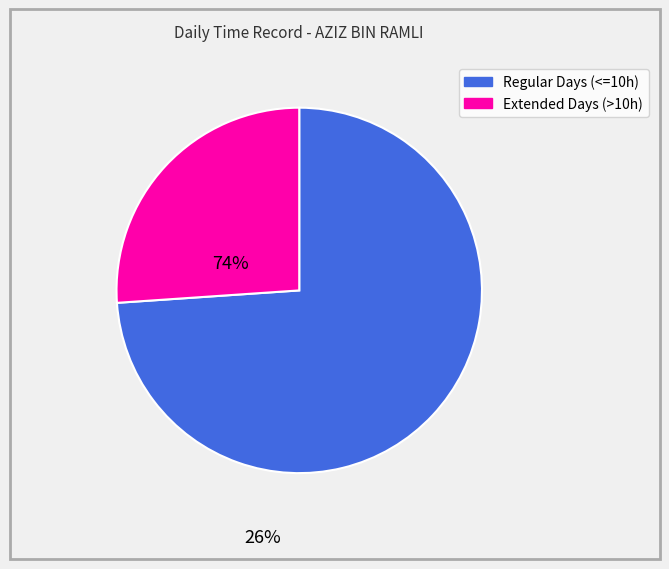

The 20 slice represents 1% of the pie. True or false?

False